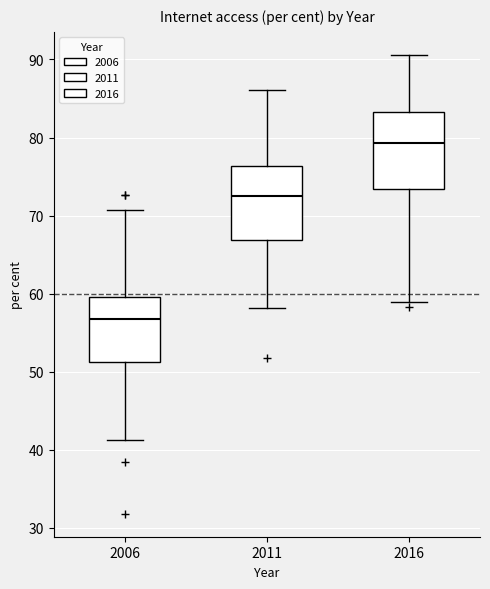

Which box's median line is the highest?

2016